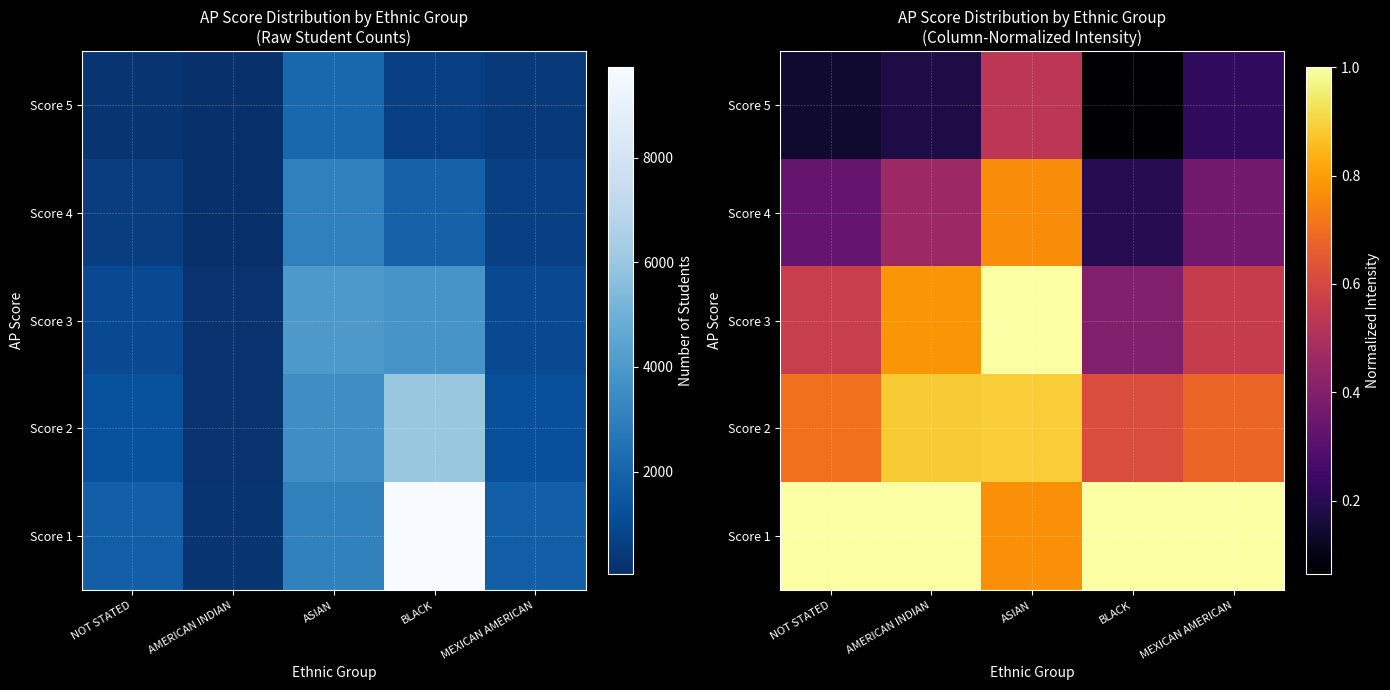

At MEXICAN AMERICAN, list the series in order from largest to smallest.

Score 1, Score 2, Score 3, Score 4, Score 5